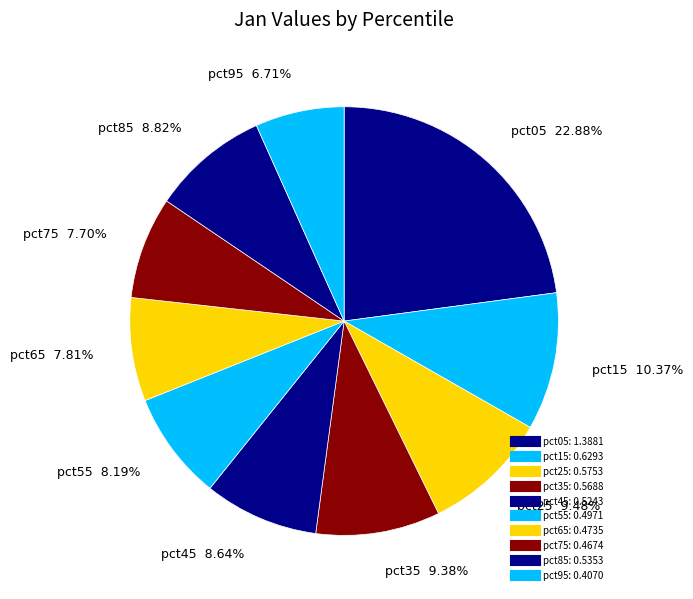

Which category has the smallest portion of the pie?

pct95